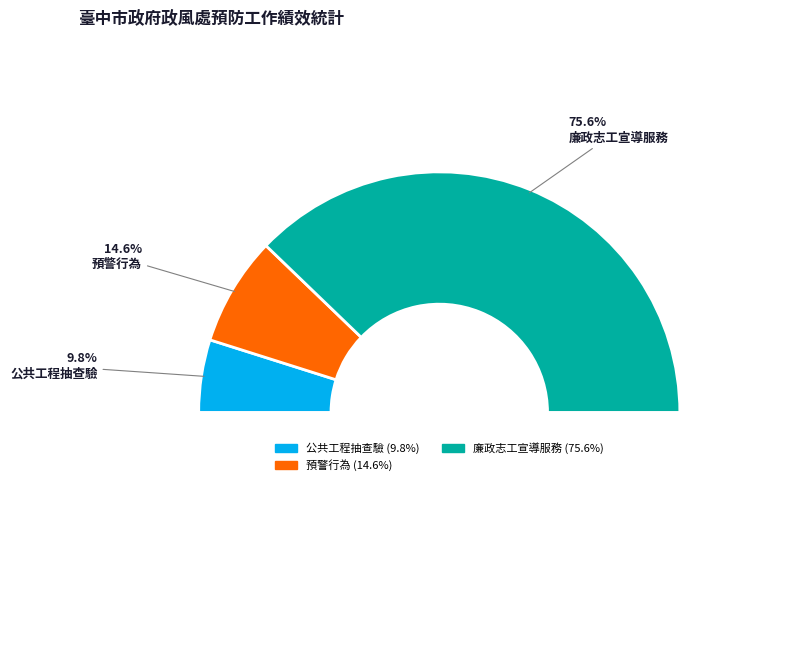

Which category accounts for the majority?

廉政志工宣導服務